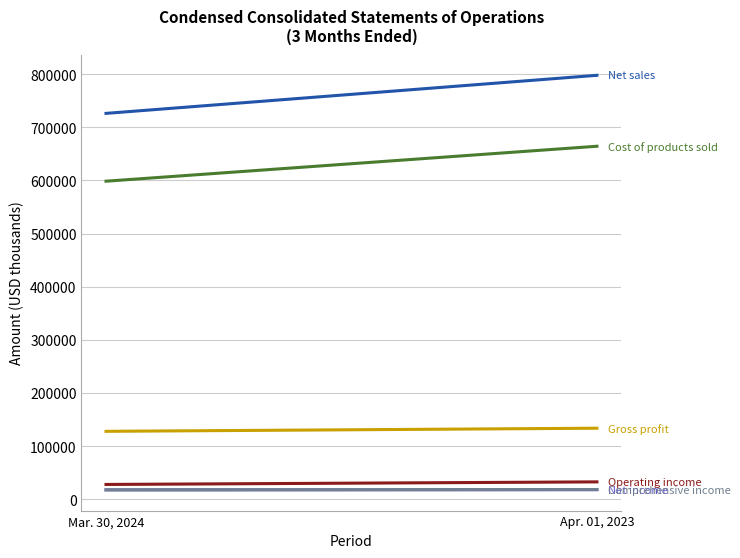

Rank the series at Apr. 01, 2023 from highest to lowest value.

Net sales, Cost of products sold, Gross profit, Operating income, Comprehensive income, Net income